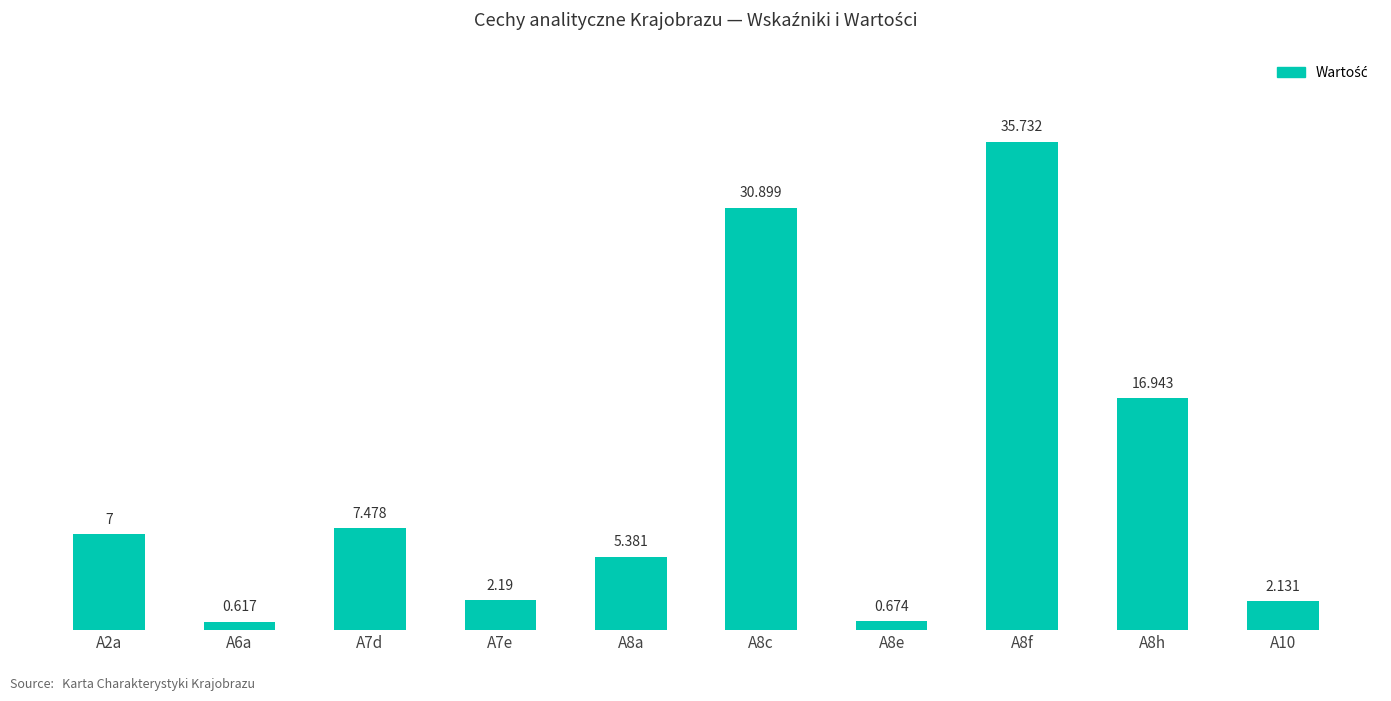

What is the smallest value displayed?

0.6